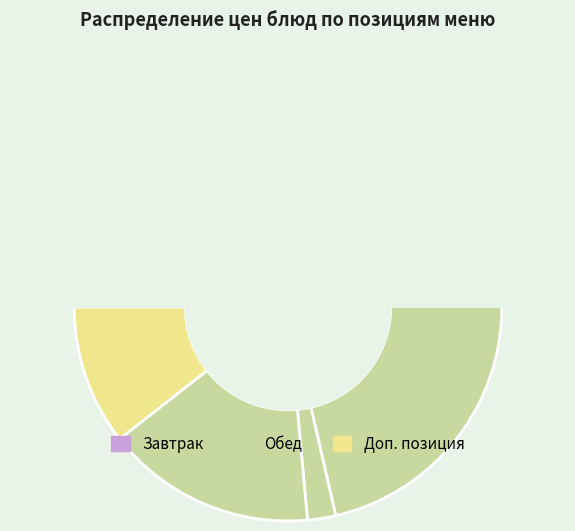

Approximately how many times larger is the value at сметана compared to хлеб (завтрак)?

7.5